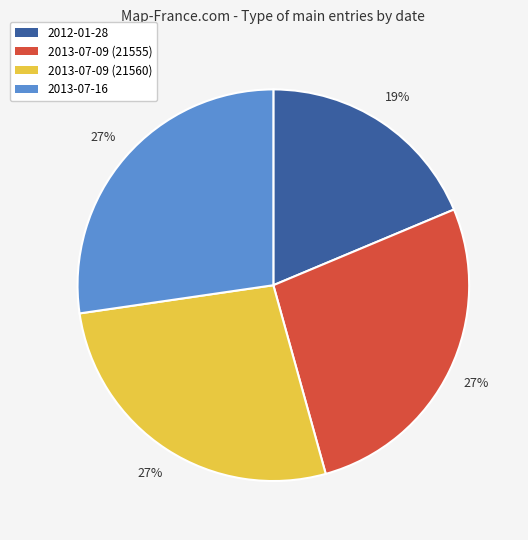

To the nearest percent, what is the combined percentage of 2013-07-09 (21560) and 2013-07-16?

54%